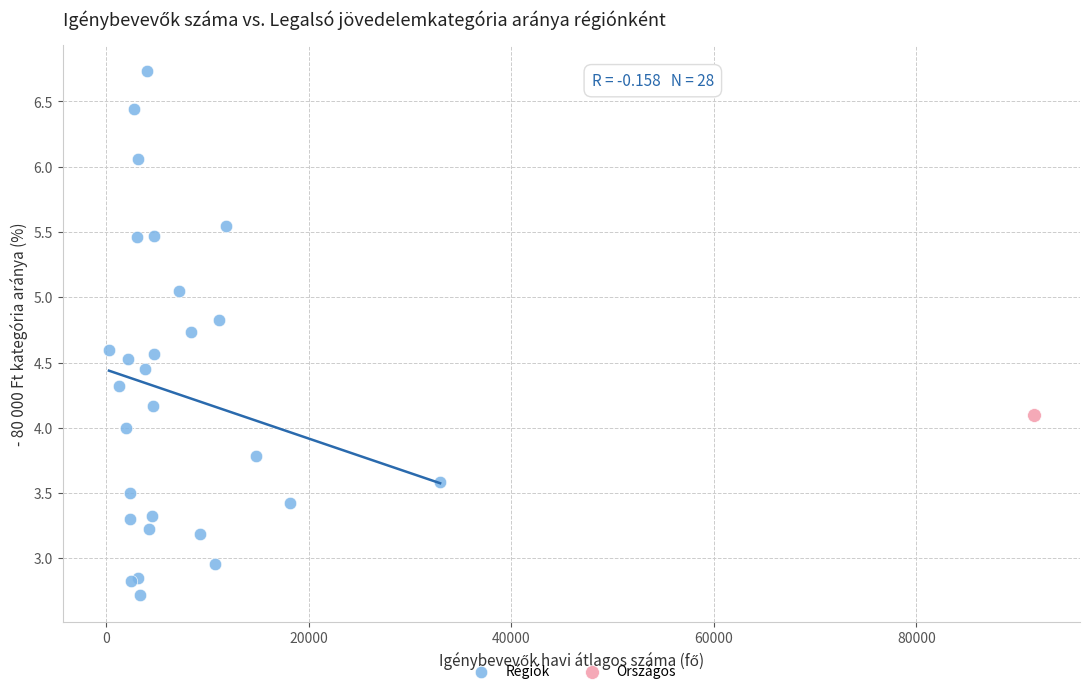

What are all the series names shown in the legend?

Régiók, Országos